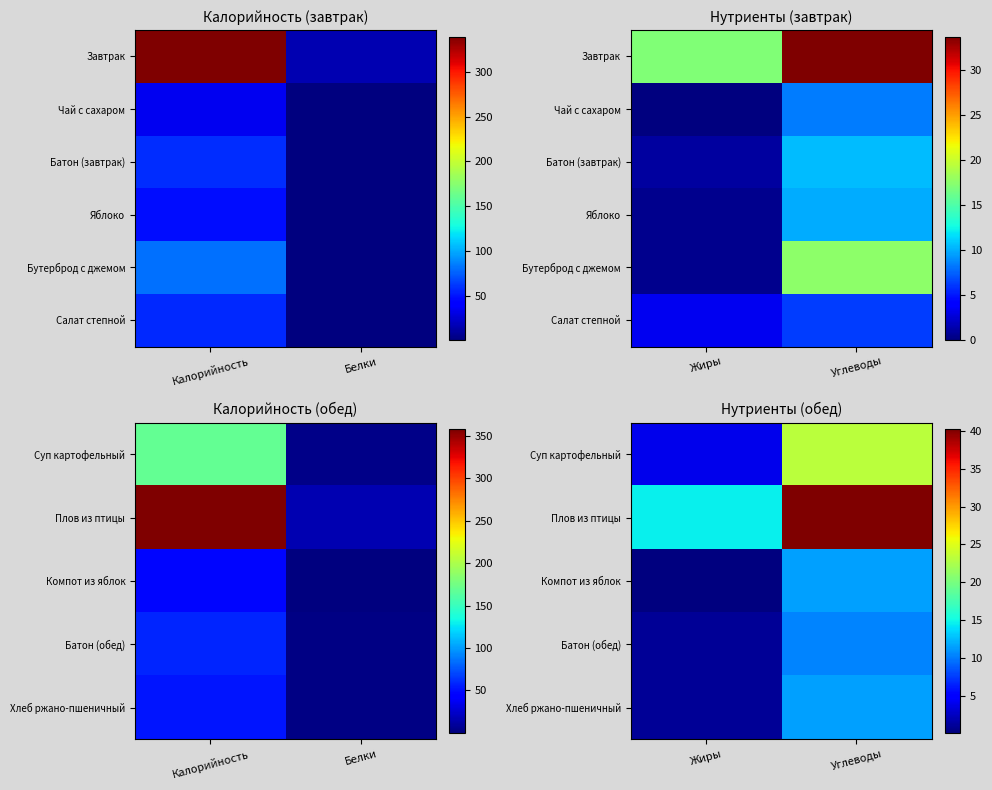

The Хлеб ржано-пшеничный series shows 1.4 at Жиры. True or false?

False